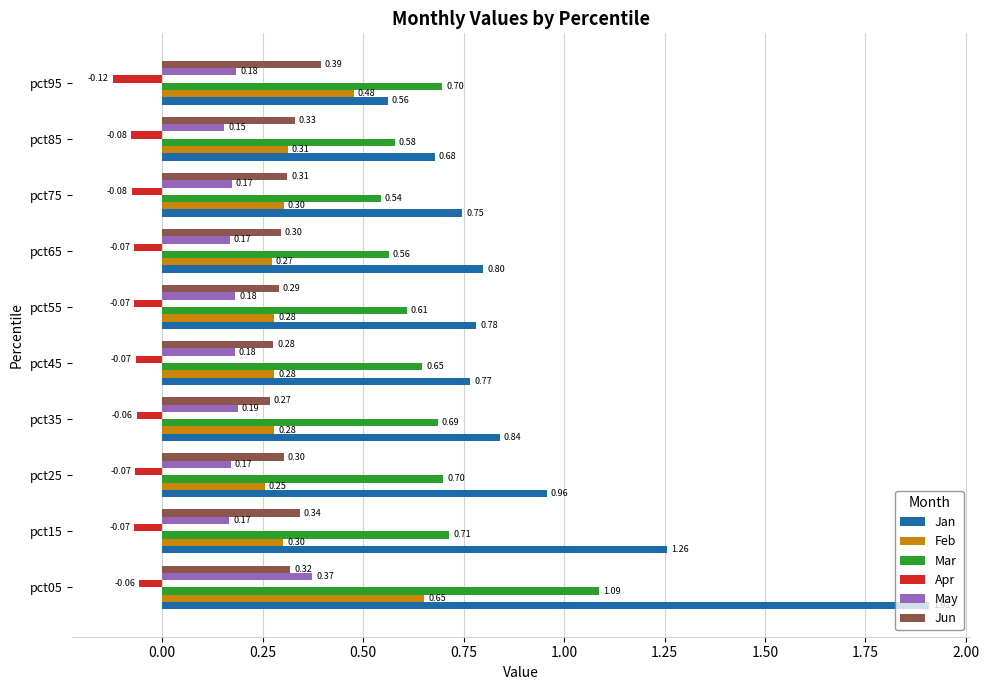

List the series in order of their peak value, lowest first.

Apr, May, Jun, Feb, Mar, Jan